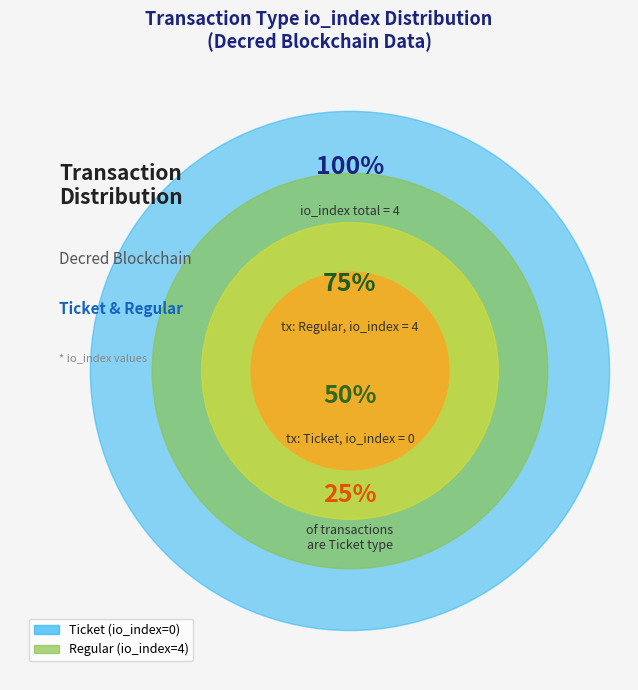

Is it true that Regular is 99% of the pie?

False